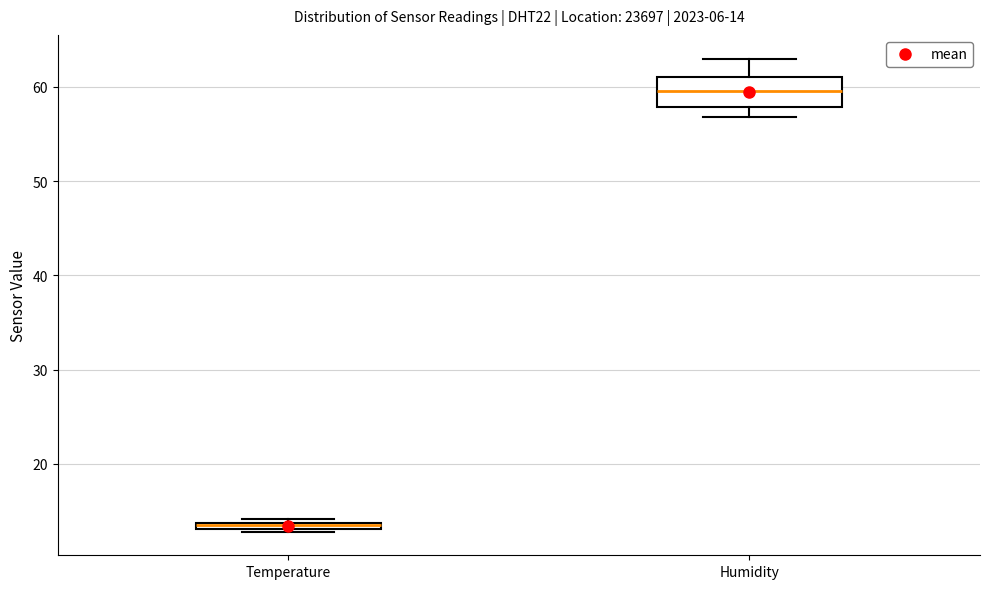

Which box's median line is the highest?

Humidity